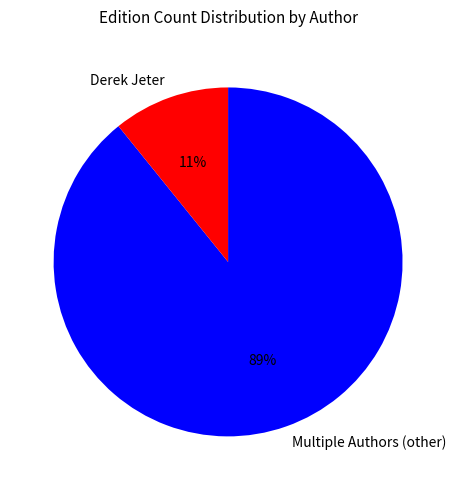

Is there any slice that represents more than half of the pie?

Yes